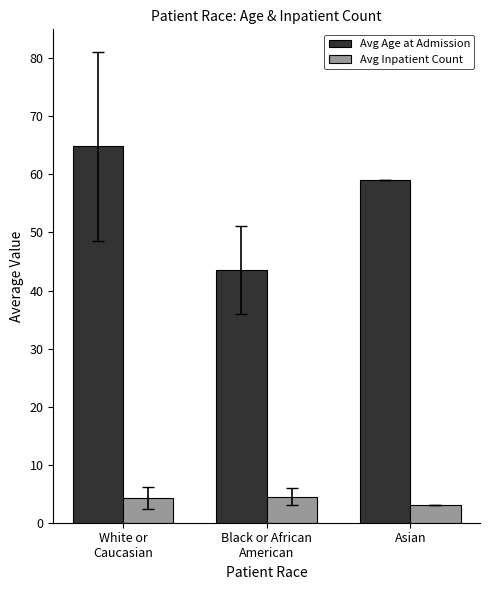

What position from the left is Asian?

3